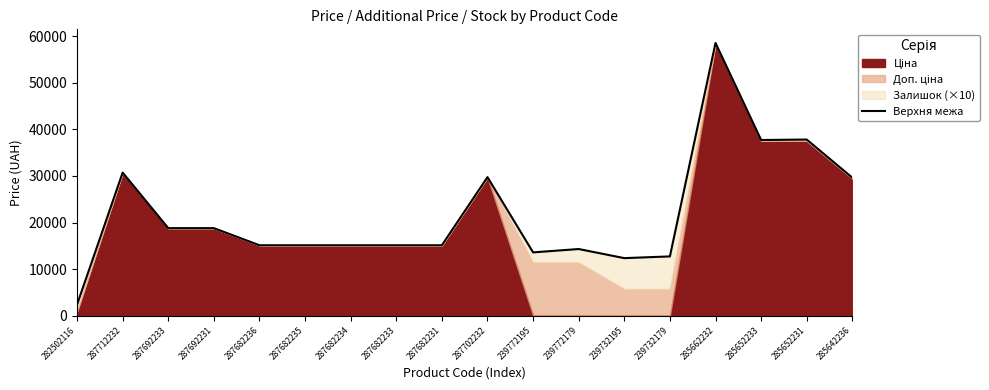

At which category does the data reach its first local valley?

239772195